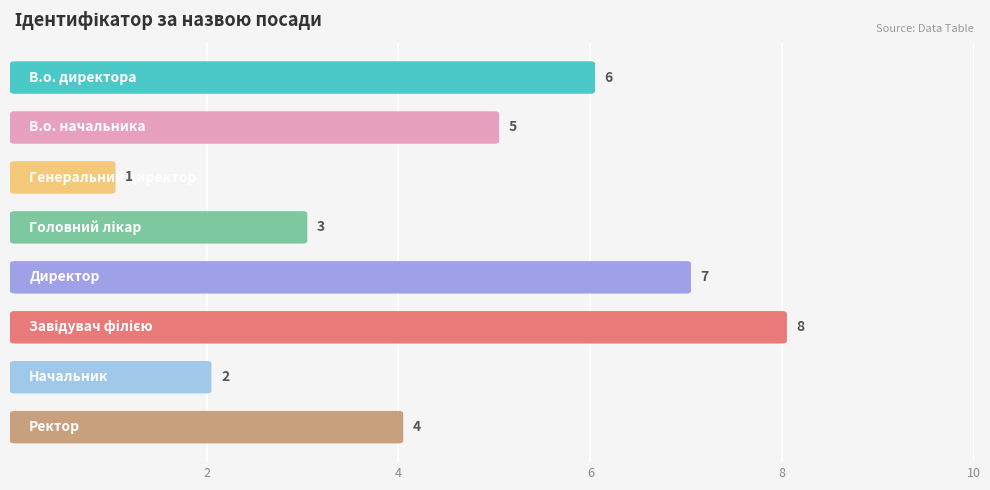

How many distinct data groups are displayed?

1